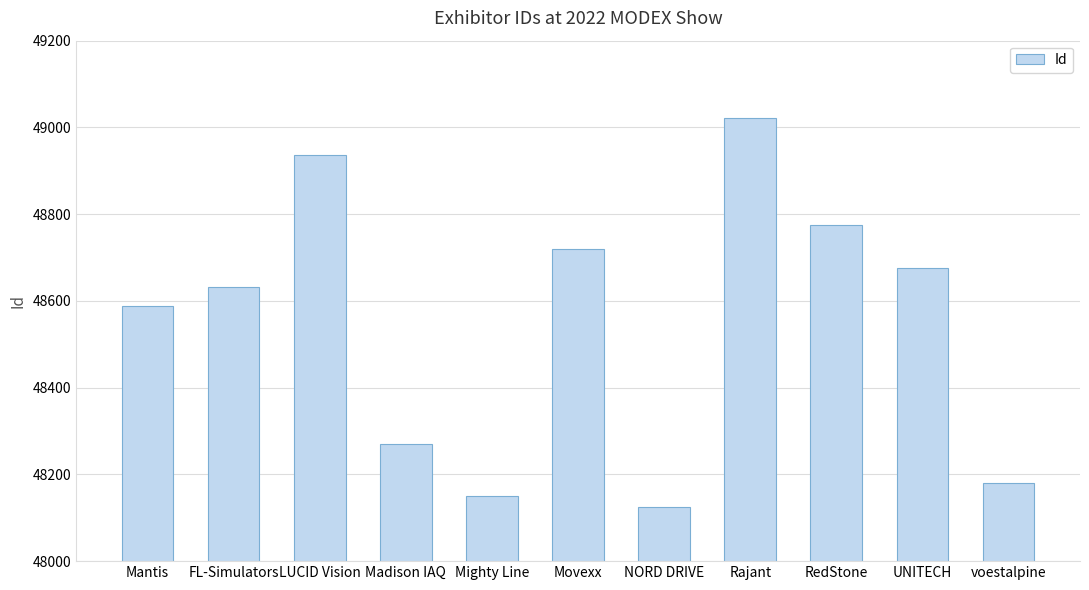

Reading left to right, transcribe all the data shown in this chart.

Mantis=48589	FL-Simulators=48633	LUCID Vision=48937	Madison IAQ=48270	Mighty Line=48151	Movexx=48720	NORD DRIVE=48124	Rajant=49021	RedStone=48774	UNITECH=48675	voestalpine=48180